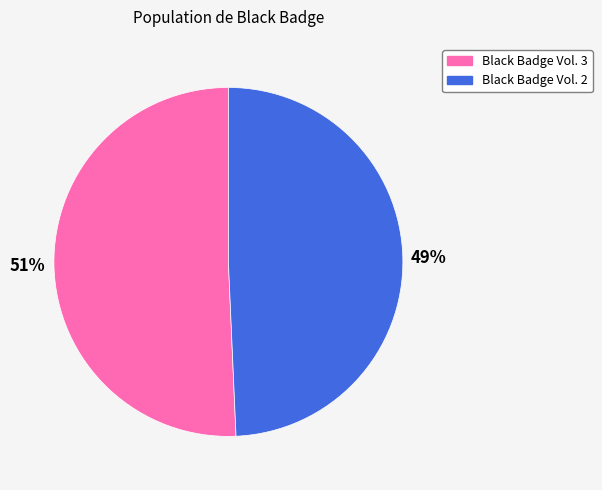

Is it true that Black Badge Vol. 3 is 51% of the pie?

True